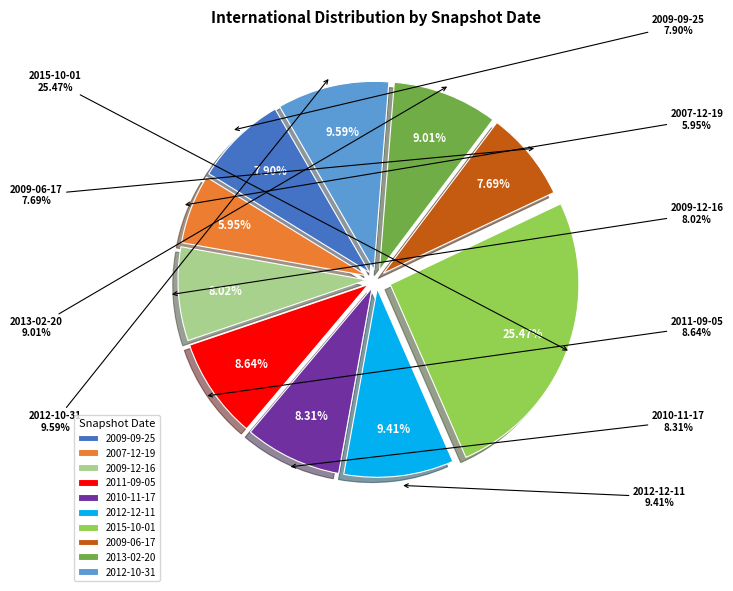

True or false: 2009-12-16 accounts for 1% of the total.

False